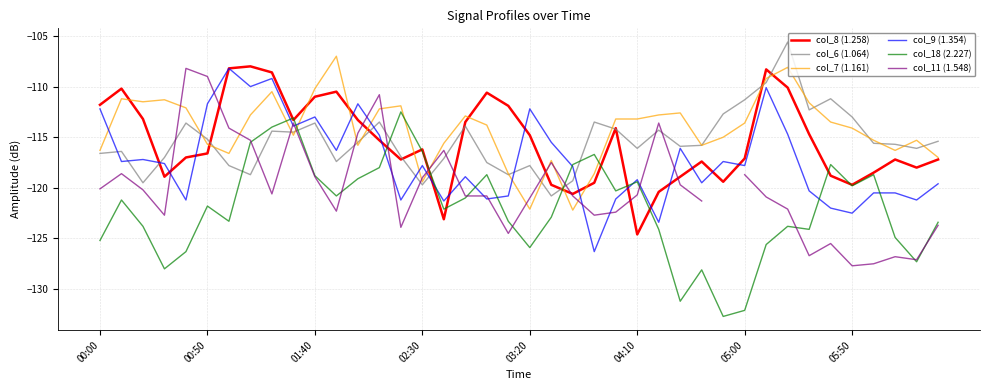

What is the approximate value of col_6 (1.064) at 02:30?

-119.7